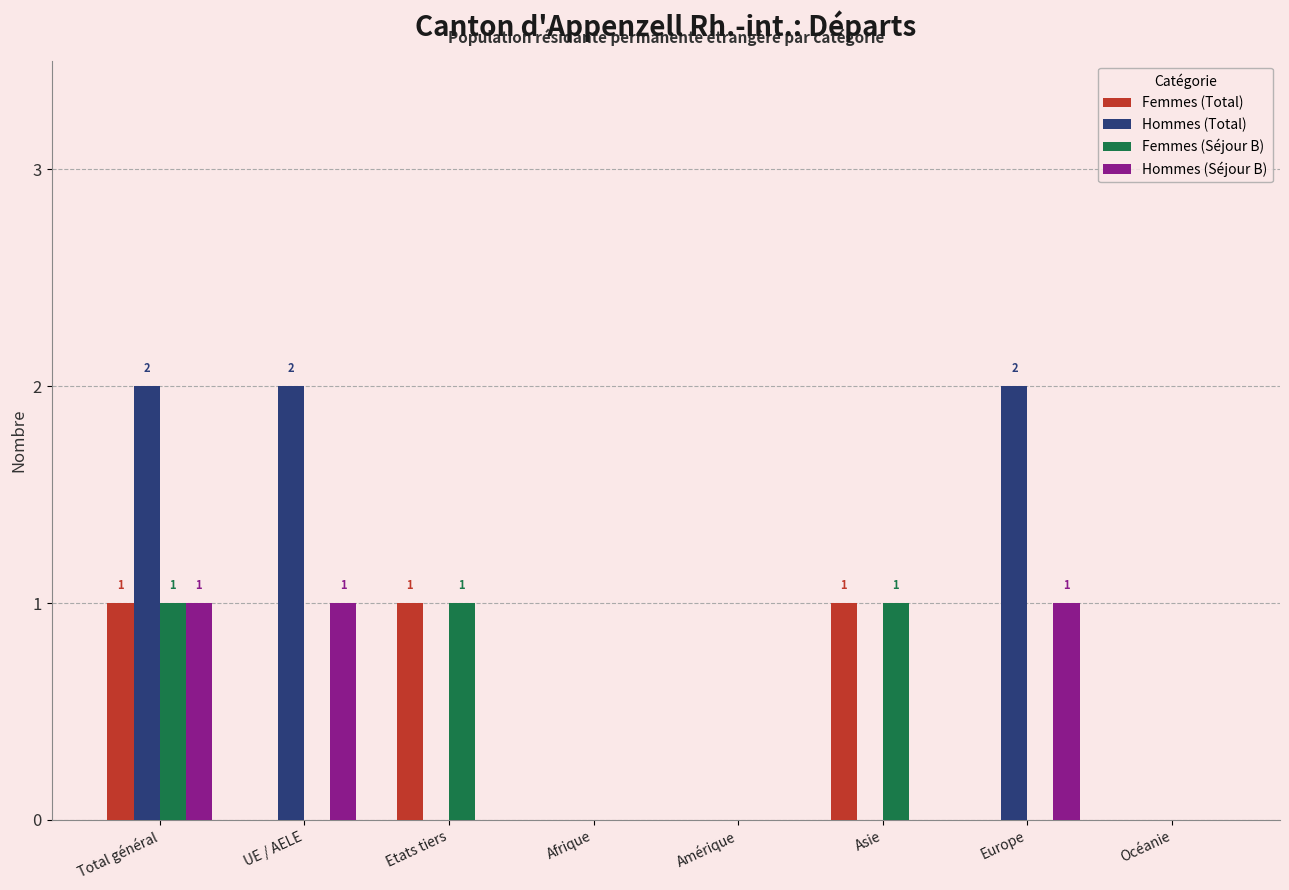

Reading left to right, what are all the values shown in this chart?

Femmes (Total): Total général=1	UE / AELE=0	Etats tiers=1	Afrique=0	Amérique=0	Asie=1	Europe=0	Océanie=0
Hommes (Total): Total général=2	UE / AELE=2	Etats tiers=0	Afrique=0	Amérique=0	Asie=0	Europe=2	Océanie=0
Femmes (Séjour B): Total général=1	UE / AELE=0	Etats tiers=1	Afrique=0	Amérique=0	Asie=1	Europe=0	Océanie=0
Hommes (Séjour B): Total général=1	UE / AELE=1	Etats tiers=0	Afrique=0	Amérique=0	Asie=0	Europe=1	Océanie=0